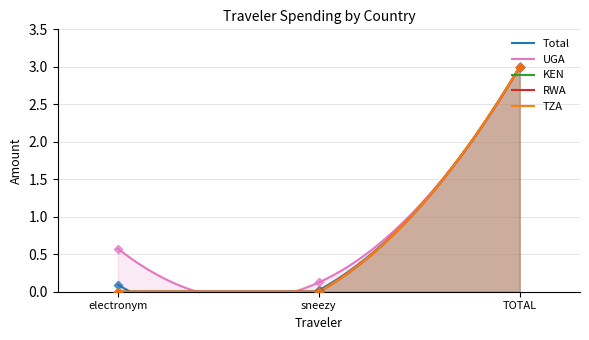

Which series reaches the minimum Y coordinate?

KEN